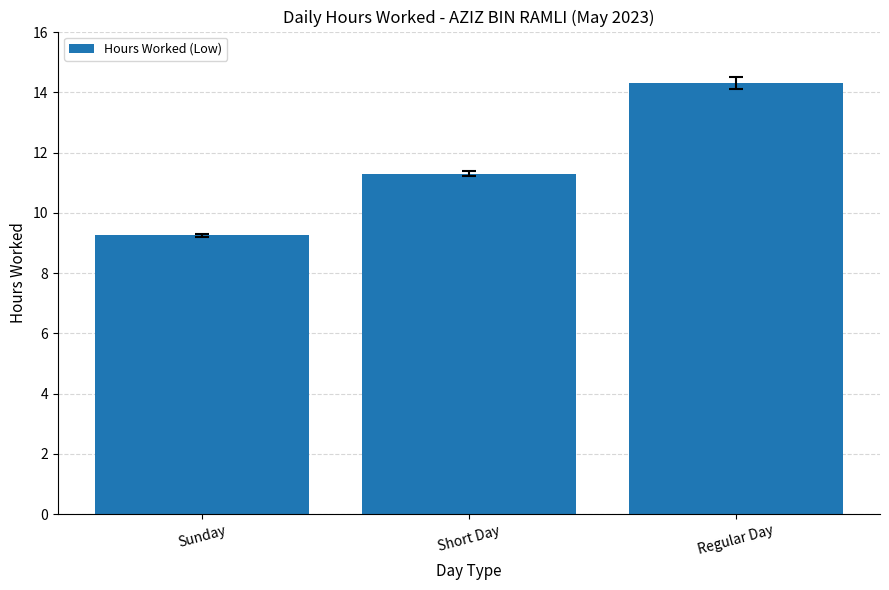

What is the value of the 3rd bar from the left?

14.3